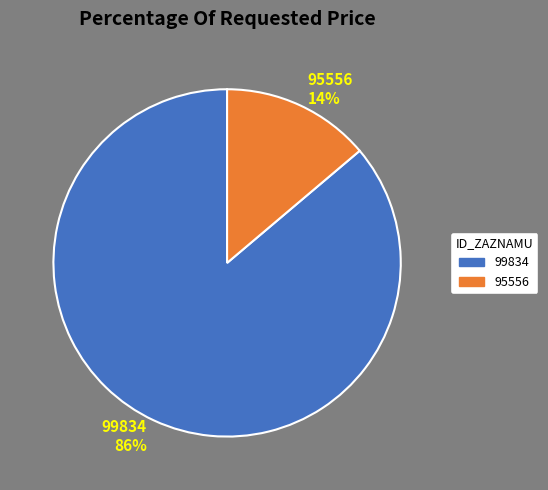

To the nearest percent, what is the combined percentage of 99834 and 95556?

100%